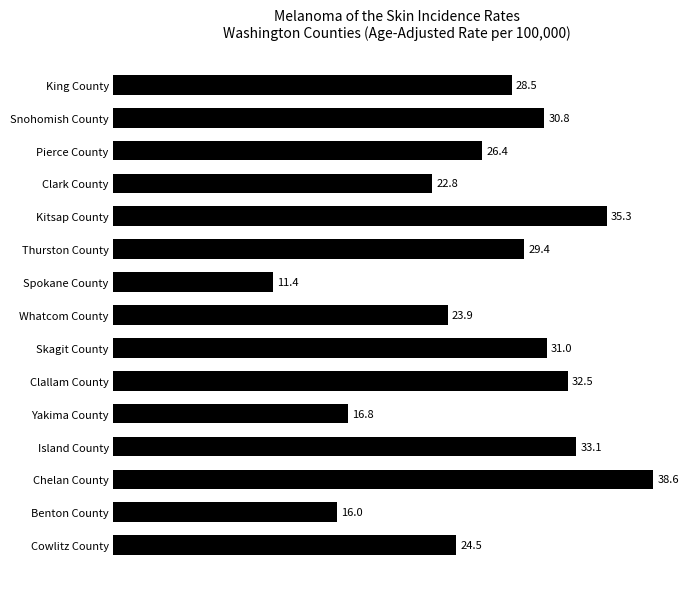

Reading bottom to top, what are all the values shown in this chart?

24.5	16.0	38.6	33.1	16.8	32.5	31.0	23.9	11.4	29.4	35.3	22.8	26.4	30.8	28.5